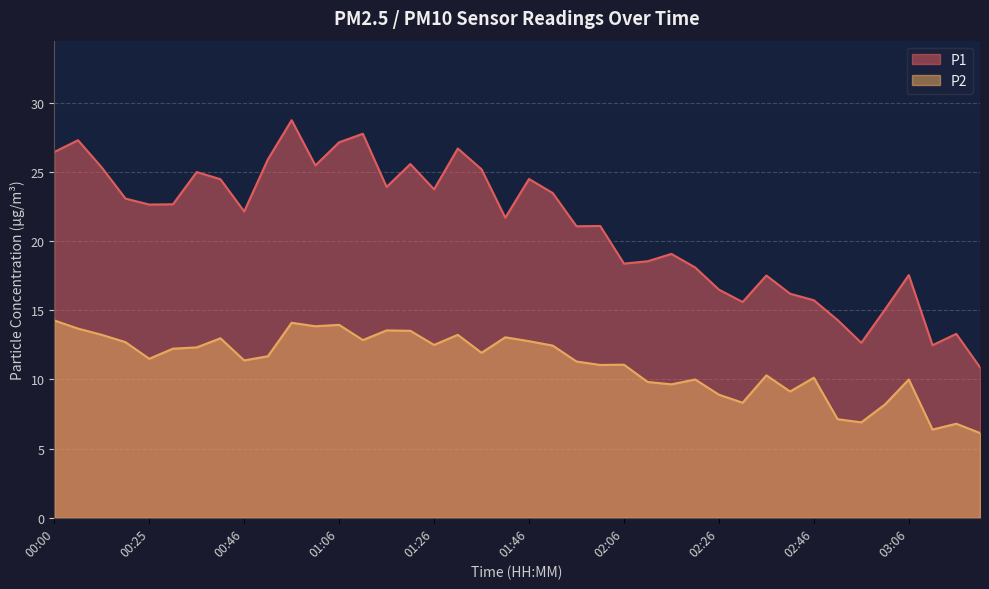

Which series has the widest spread of values?

P1